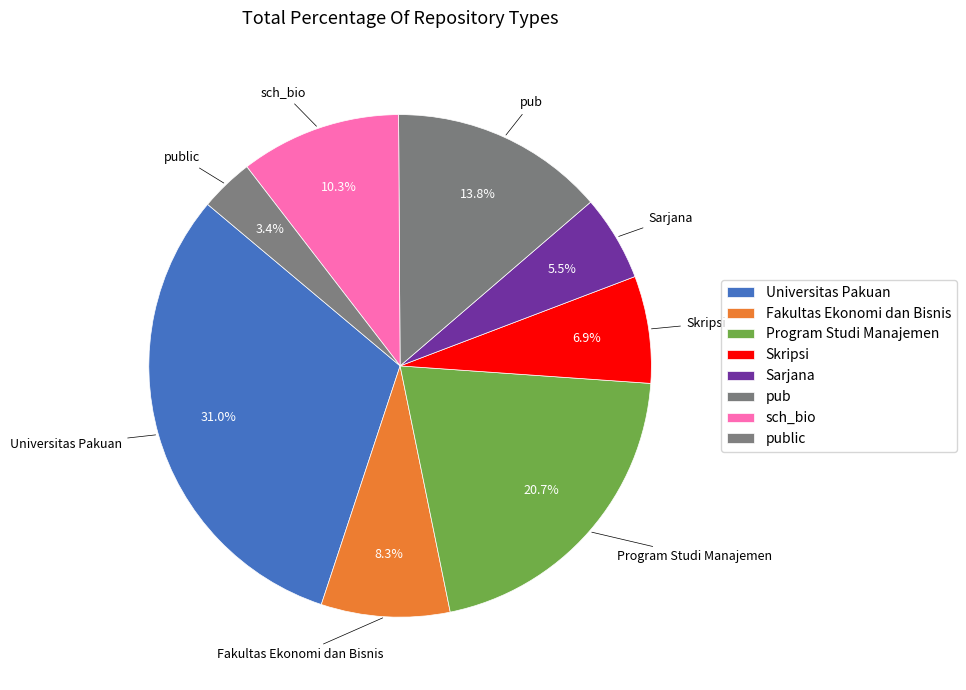

Which slice is the smallest?

public